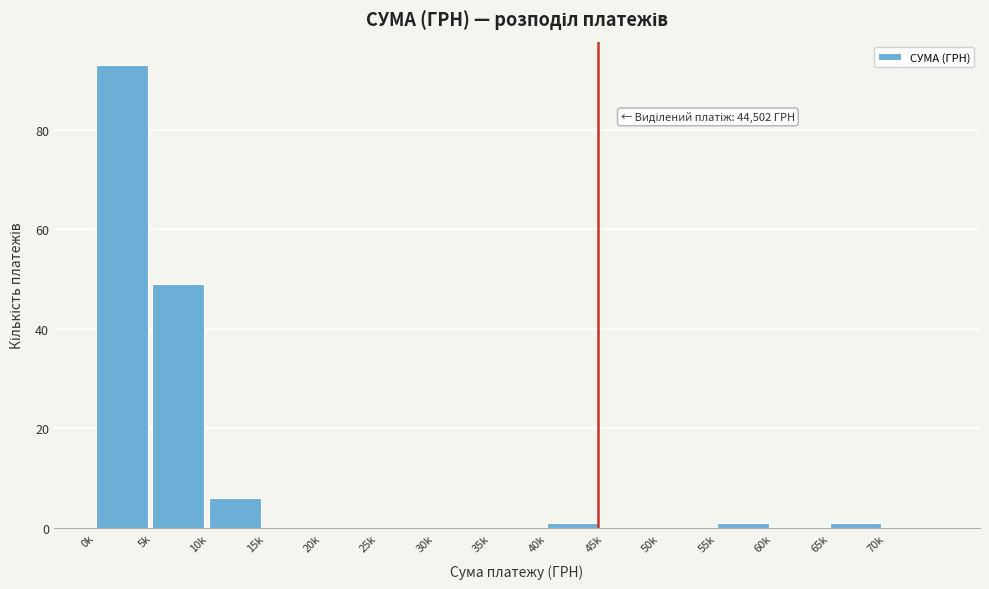

Reading left to right, transcribe all the data shown in this chart.

0k=93	5k=49	10k=6	15k=0	20k=0	25k=0	30k=0	35k=0	40k=1	45k=0	50k=0	55k=1	60k=0	65k=1	70k=0